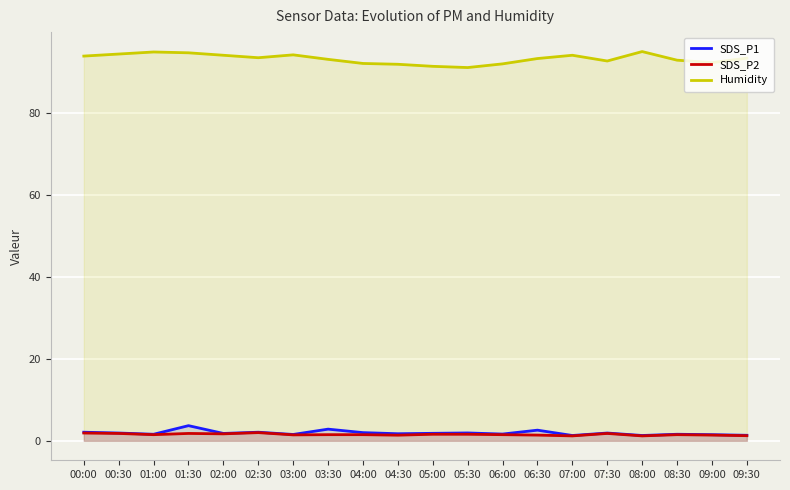

The value of SDS_P2 at 06:30 is 1.4. True or false?

True